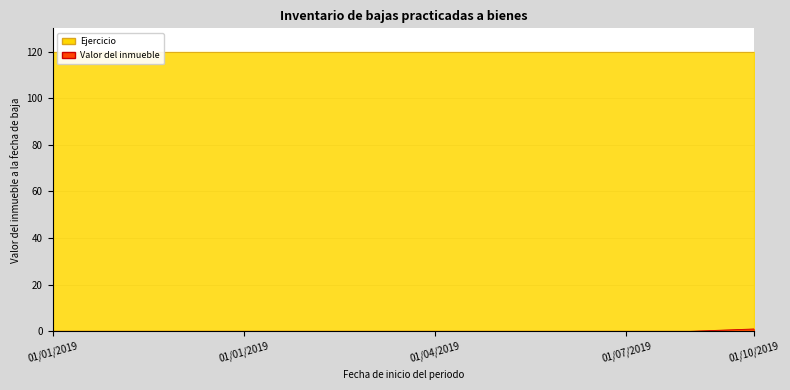

True or false: the data has more than 0 interior local peaks.

False